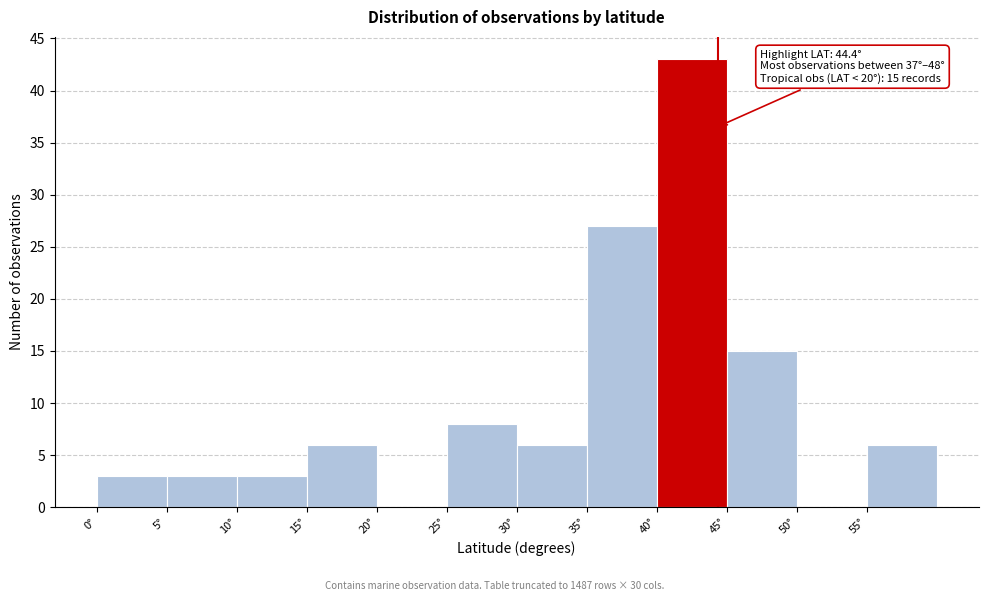

Which range on the x-axis has the tallest bar?

40 to 45